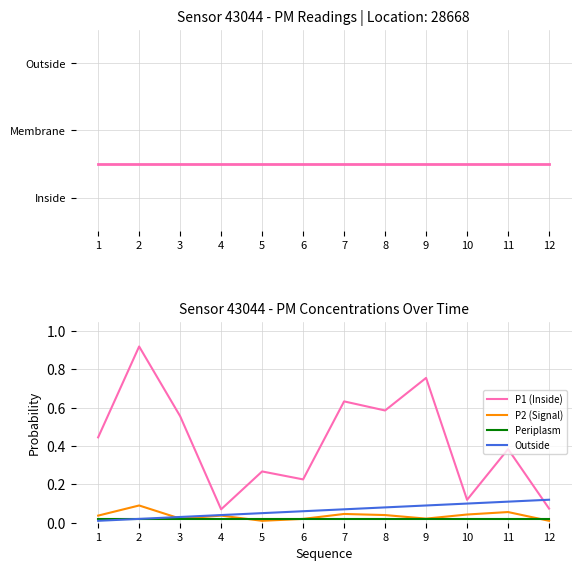

What are all the series names shown in the legend?

P1 (Inside), P2 (Signal), Periplasm, Outside